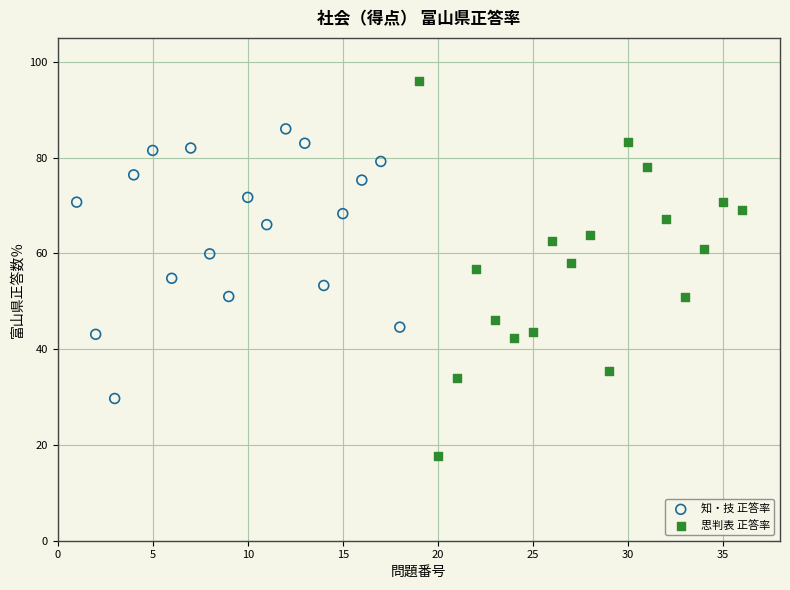

Which series reaches the maximum Y coordinate?

思判表 正答率